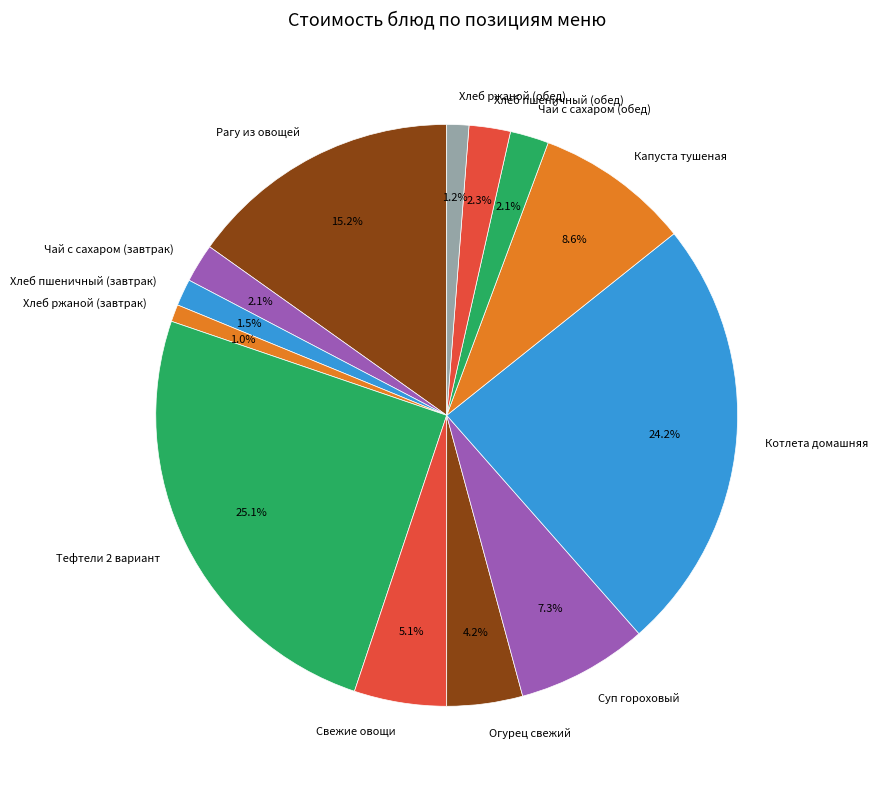

What is the ratio of the value at Суп гороховый to the value at Хлеб пшеничный (завтрак)?

4.9